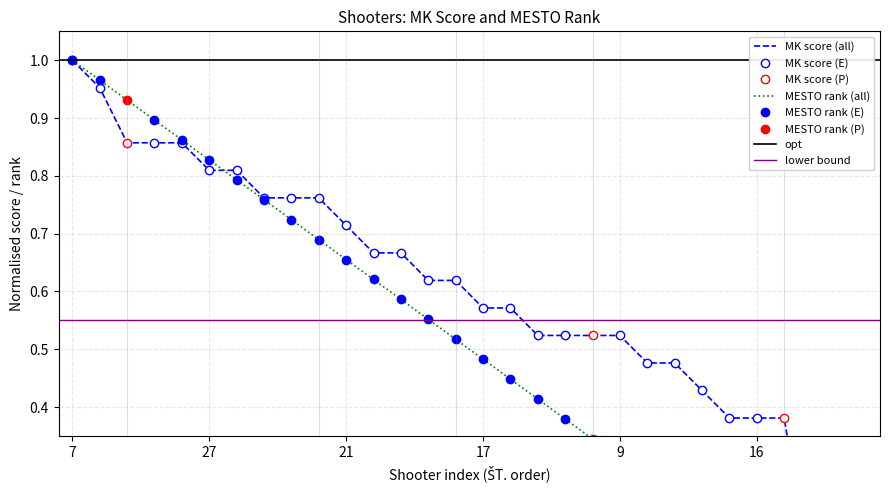

Does the chart have visible grid lines?

Yes